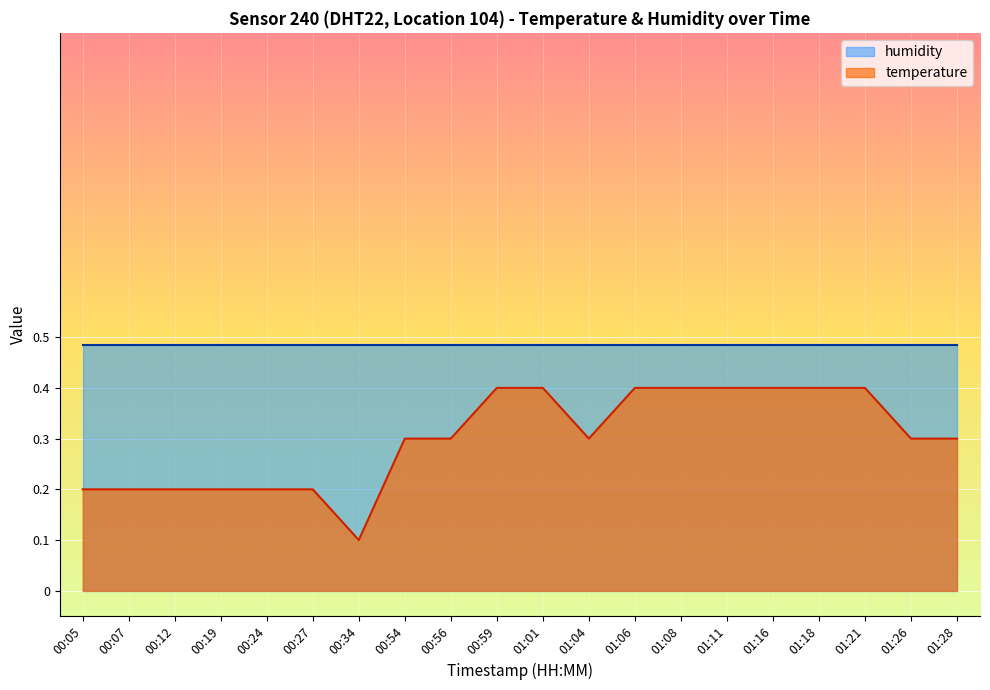

Is it true that the value at 01:01 is 0.6?

False